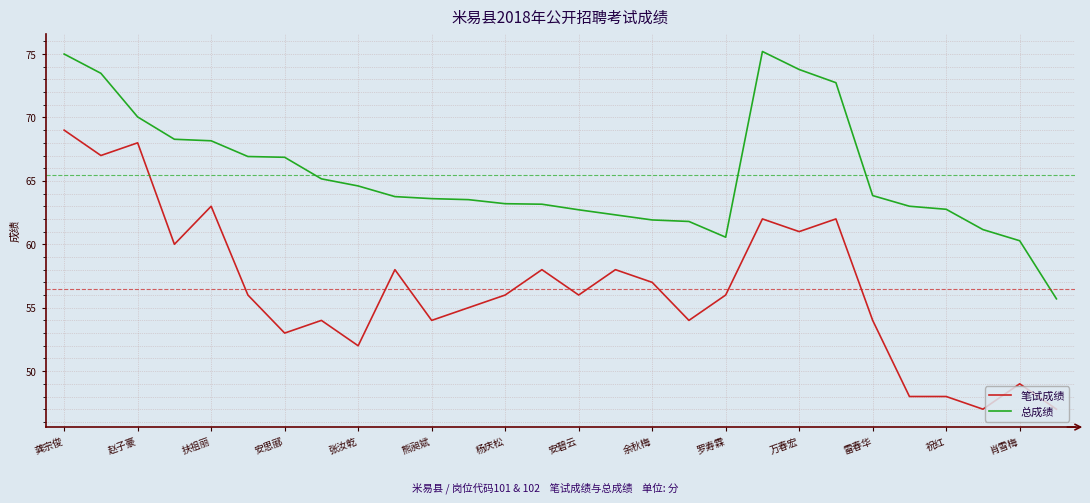

True or false: 笔试成绩 and 总成绩 cross at least once.

False